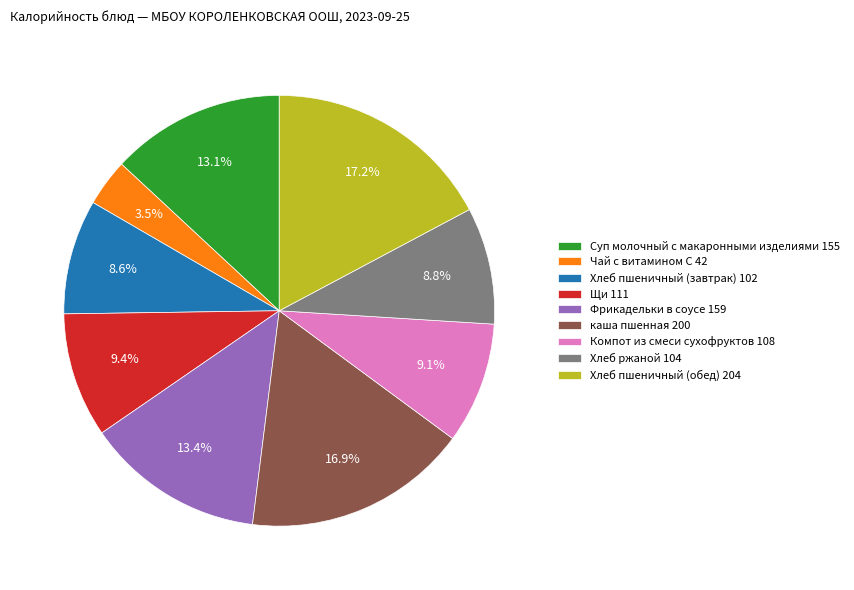

Is there a majority slice in this chart?

No